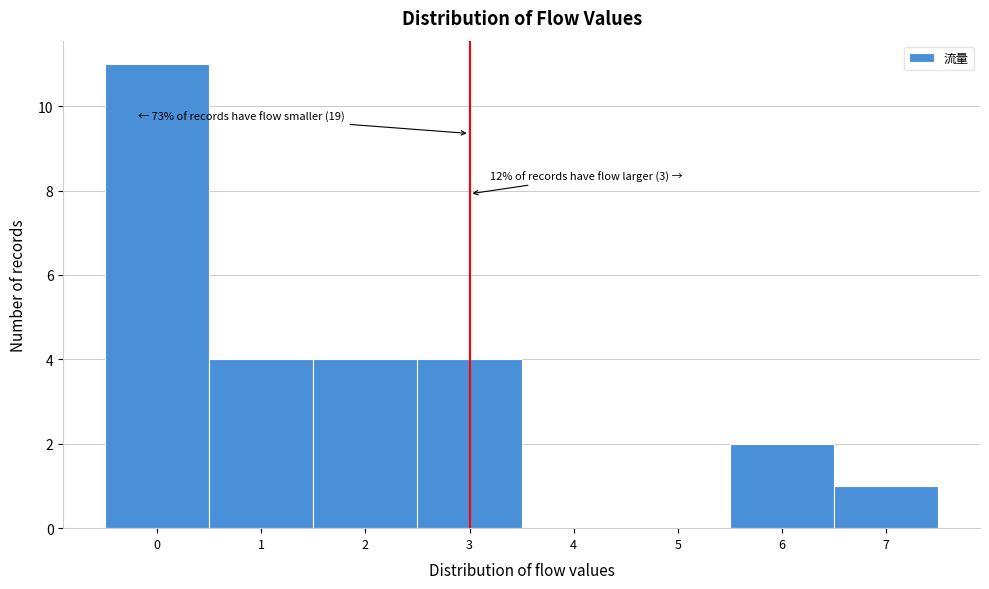

Which range on the x-axis has the tallest bar?

-0.5 to 0.5